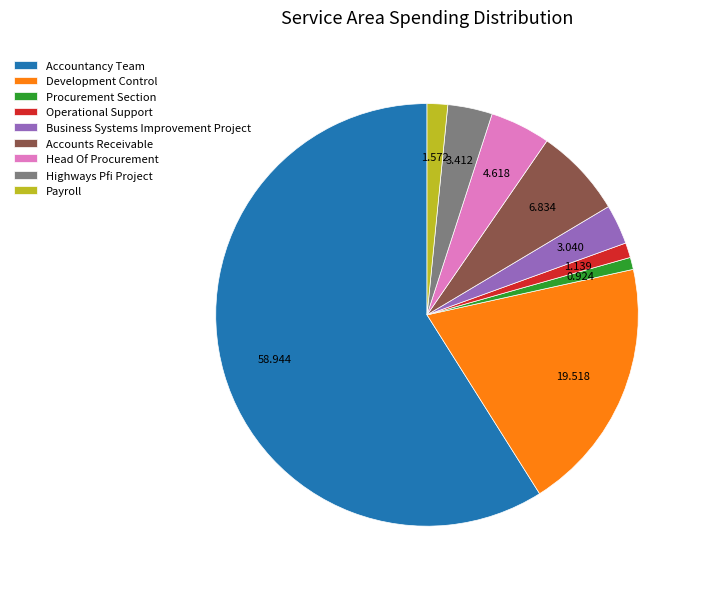

Which category has the biggest portion of the pie?

Accountancy Team